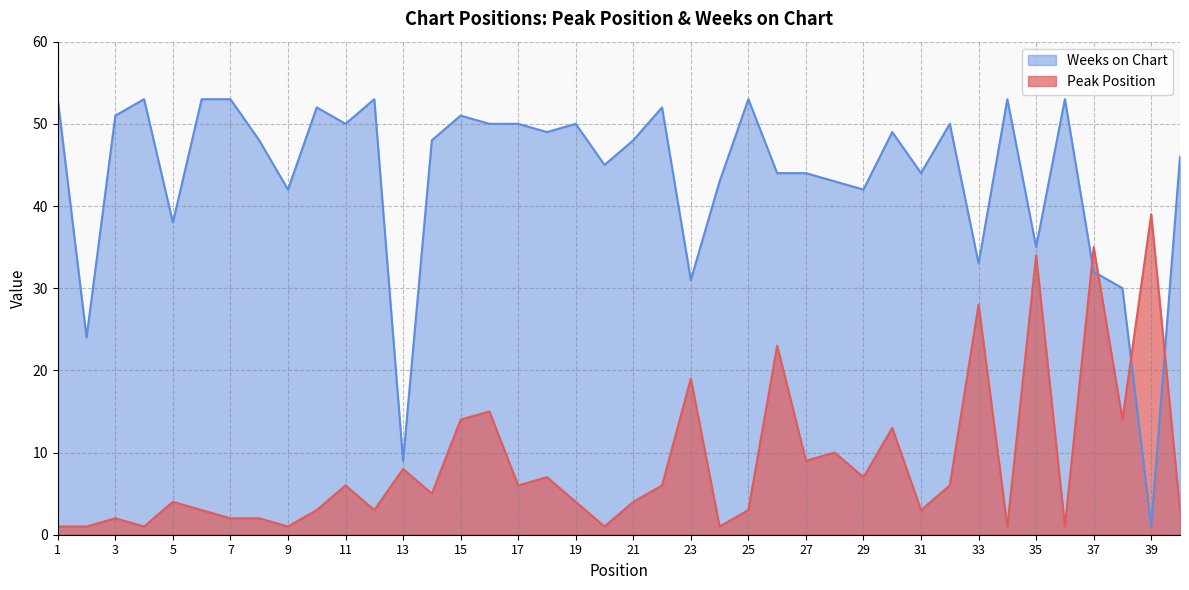

What is the sum of all Peak Position values?

348